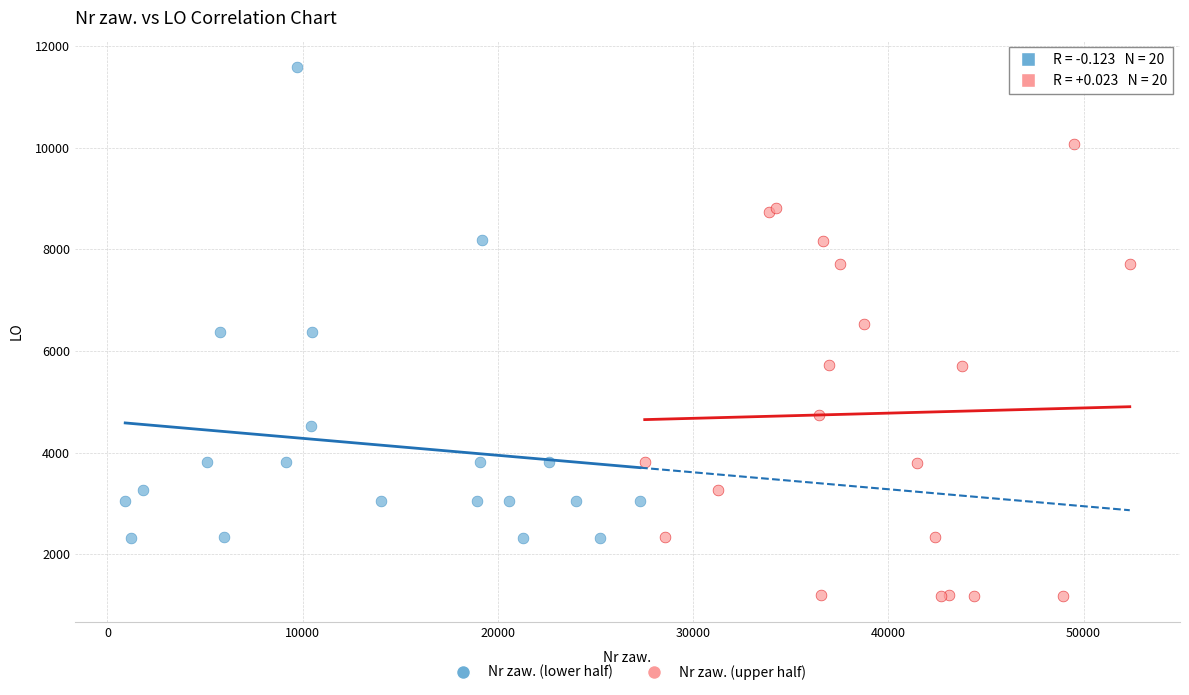

What are all the series names shown in the legend?

Nr zaw. (lower half), Nr zaw. (upper half)